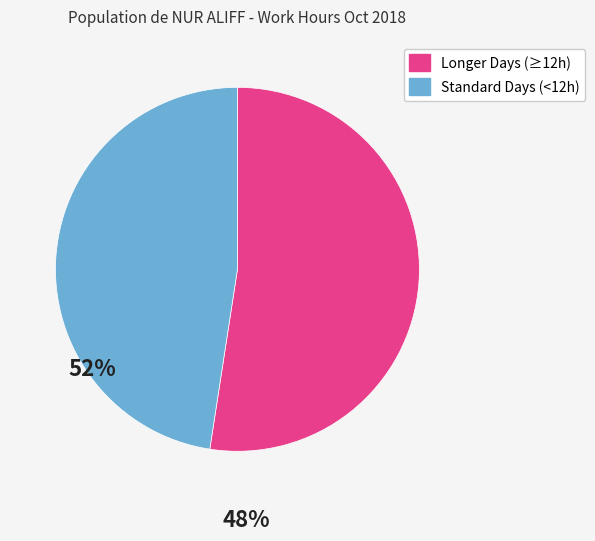

Is there any slice that represents more than half of the pie?

Yes